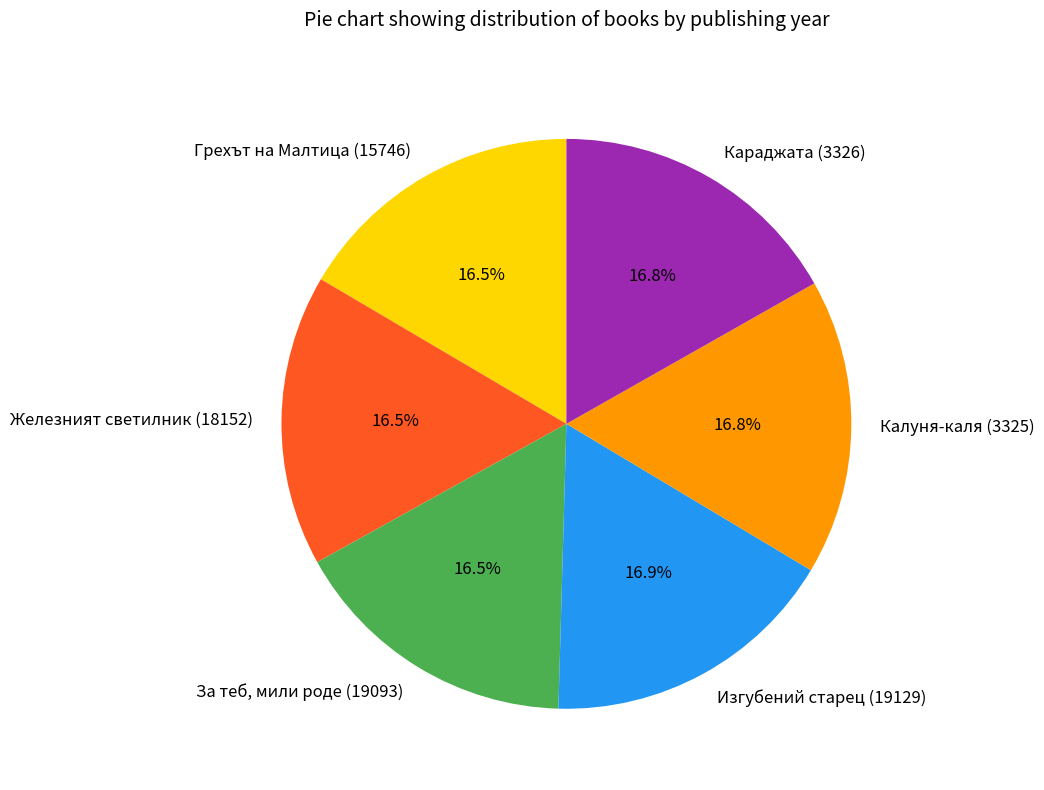

How many segments does this pie chart have?

6